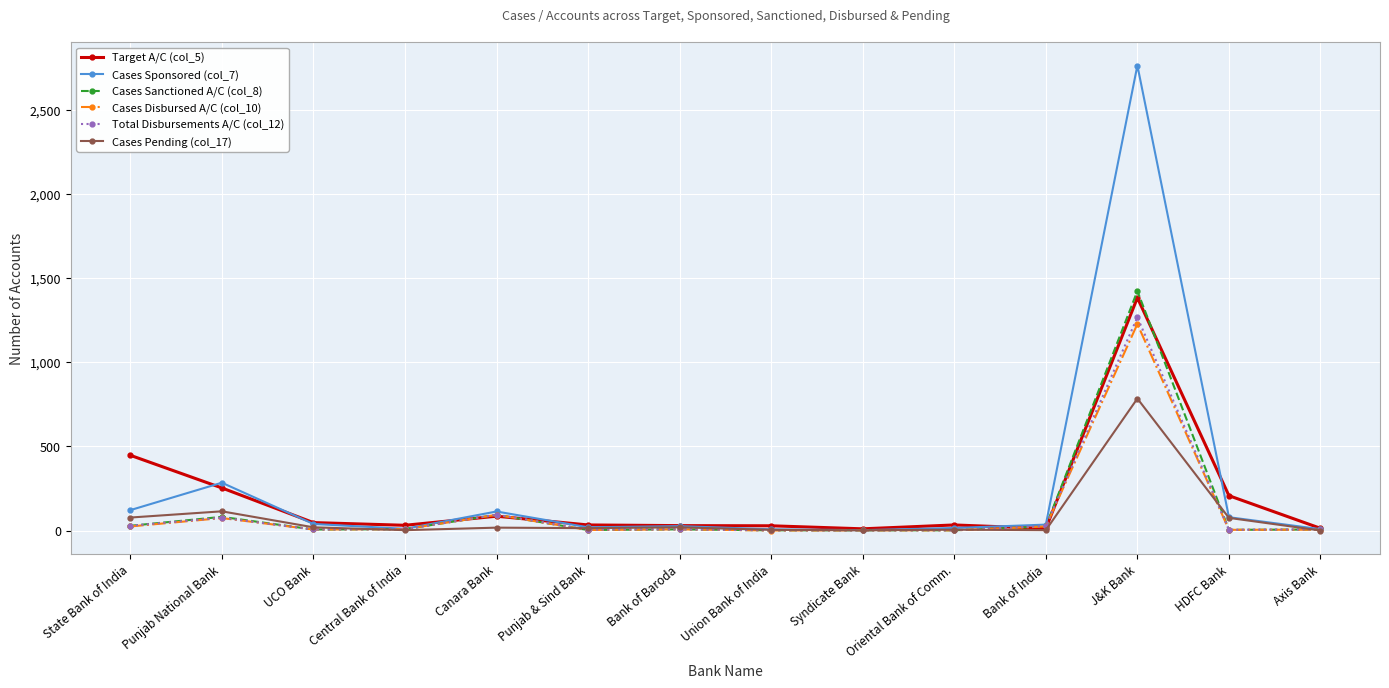

What is the label of the 12th point from the left?

J&K Bank